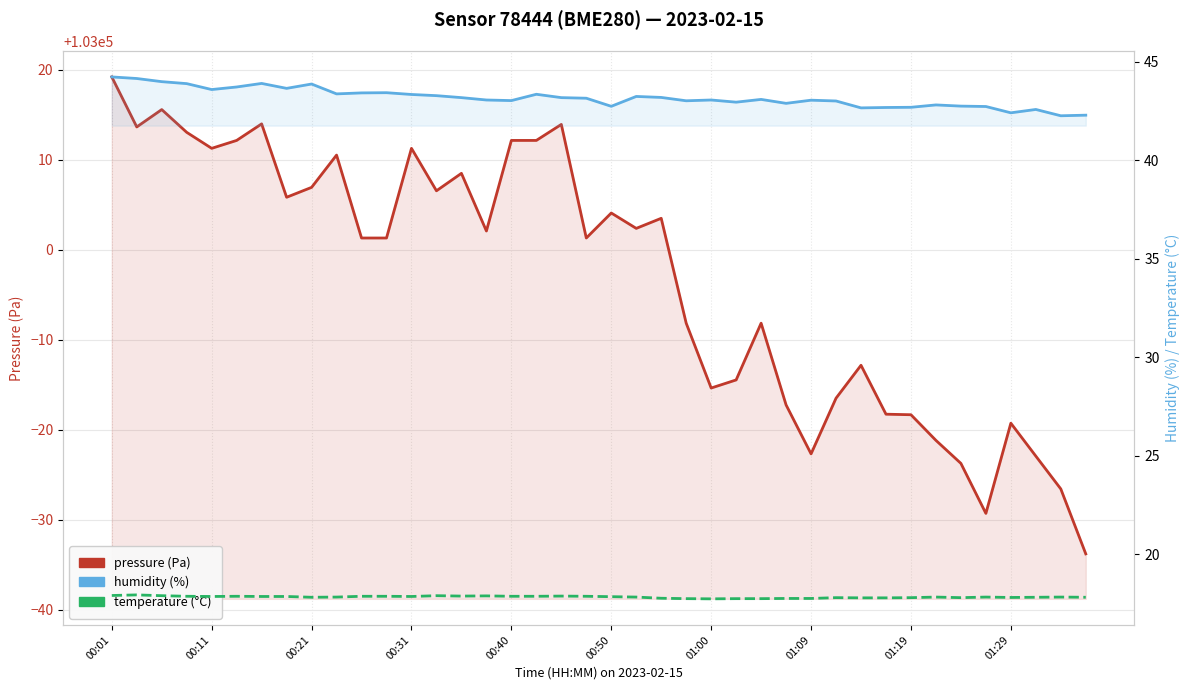

Between 15 and 25, which series saw the biggest shift?

pressure